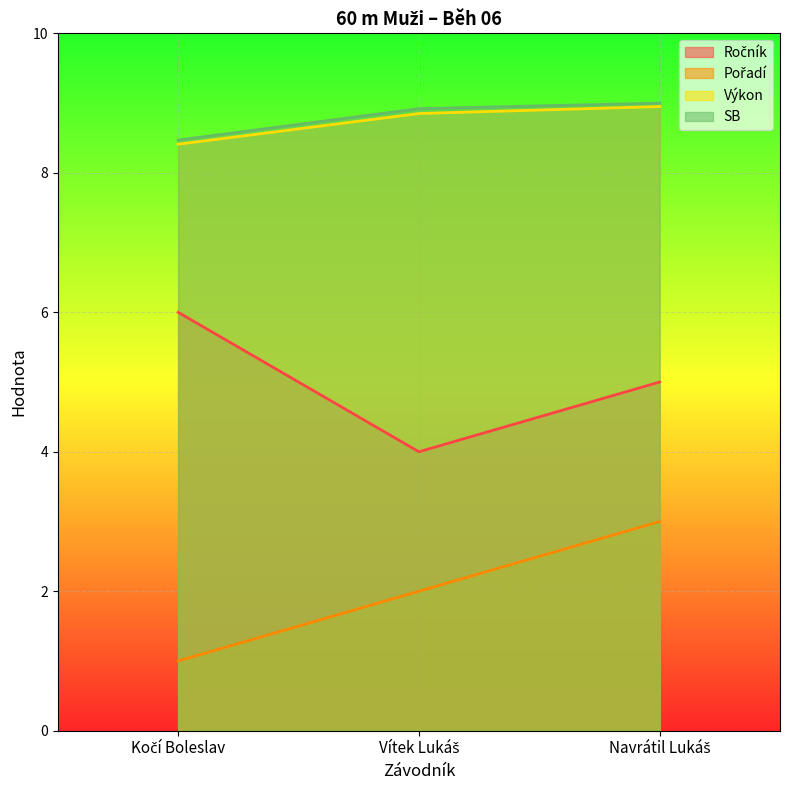

Reading left to right, list all the values displayed in this chart.

Ročník: 6.0	4.0	5.0
Pořadí: 1.0	2.0	3.0
Výkon: 8.4	8.8	8.9
SB: 8.5	8.9	9.0